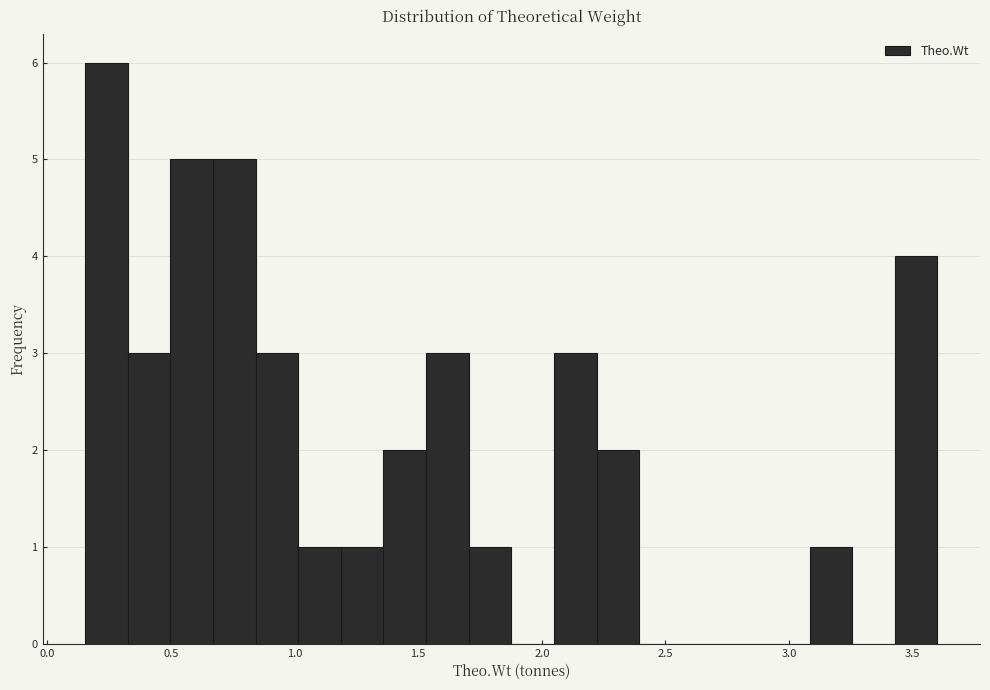

Read against the x-axis, roughly where is the centre of the tallest bar?

0.25